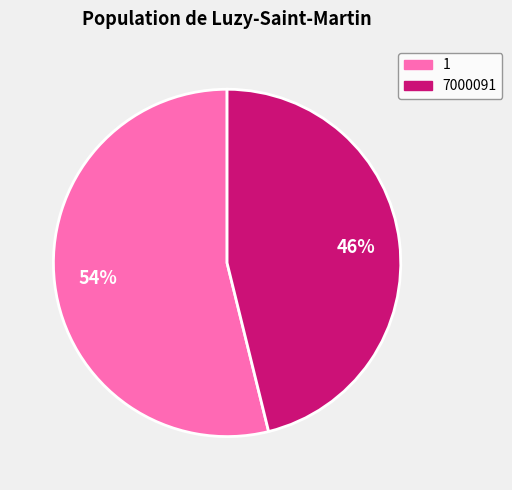

To the nearest percent, what is the difference between the 7000091 and 1 slice percentages?

8%